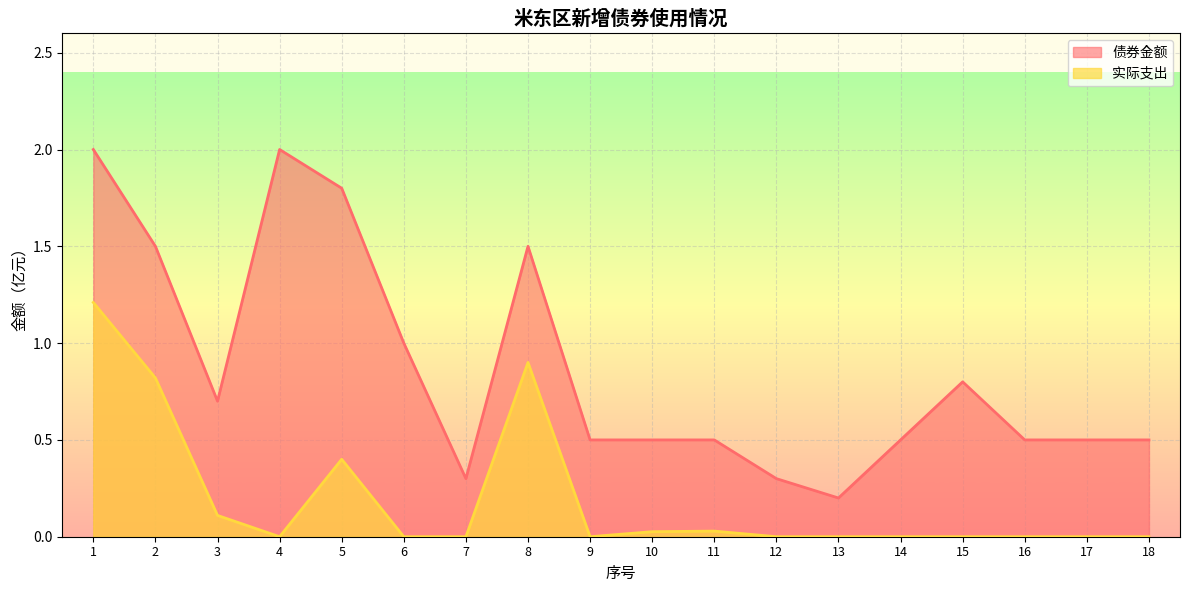

What is the sum of the 实际支出 values at 16 and 2?

0.8